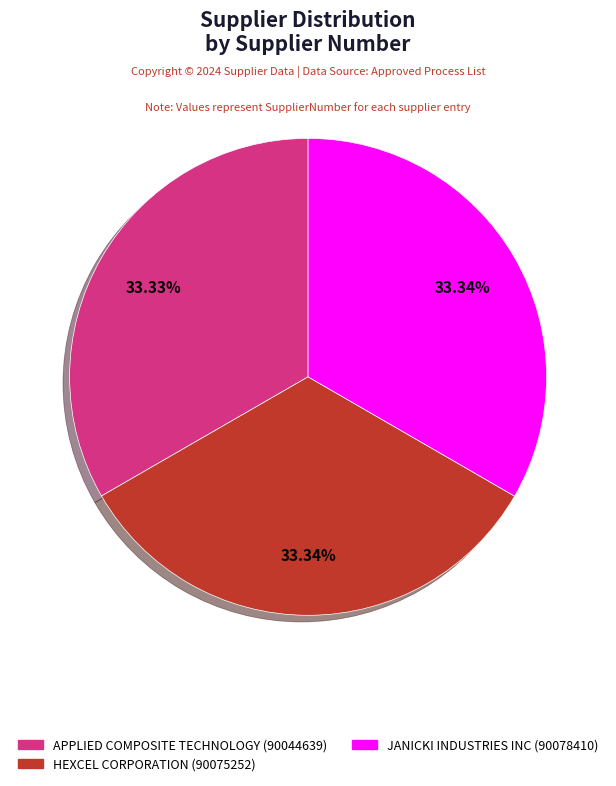

Is there any slice that represents more than half of the pie?

No